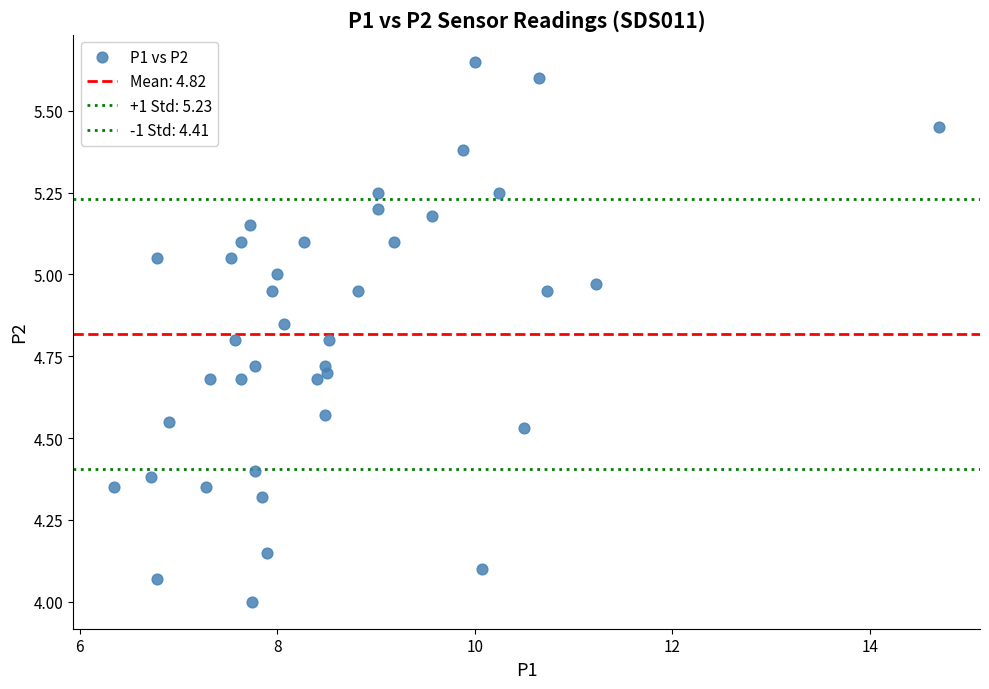

How many data points are displayed?

40